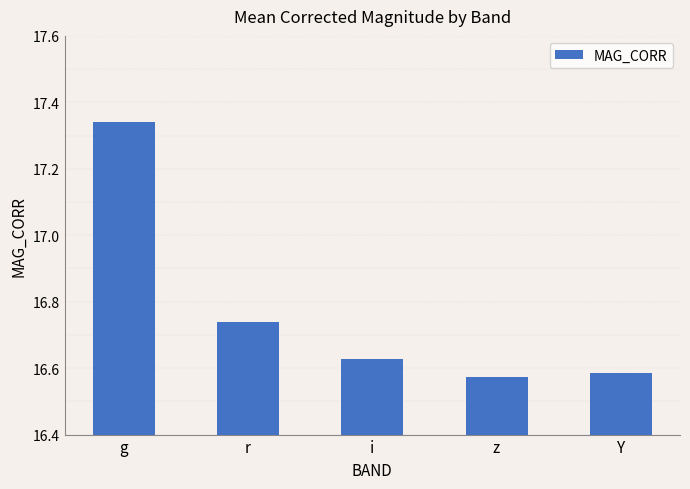

What is the sum of the values at r and g?

34.1